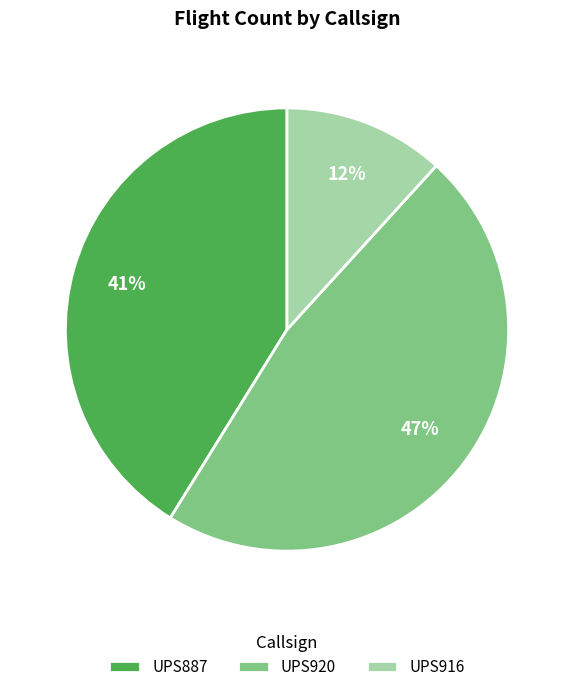

Do UPS916 and UPS920 together represent more than half of the pie?

Yes